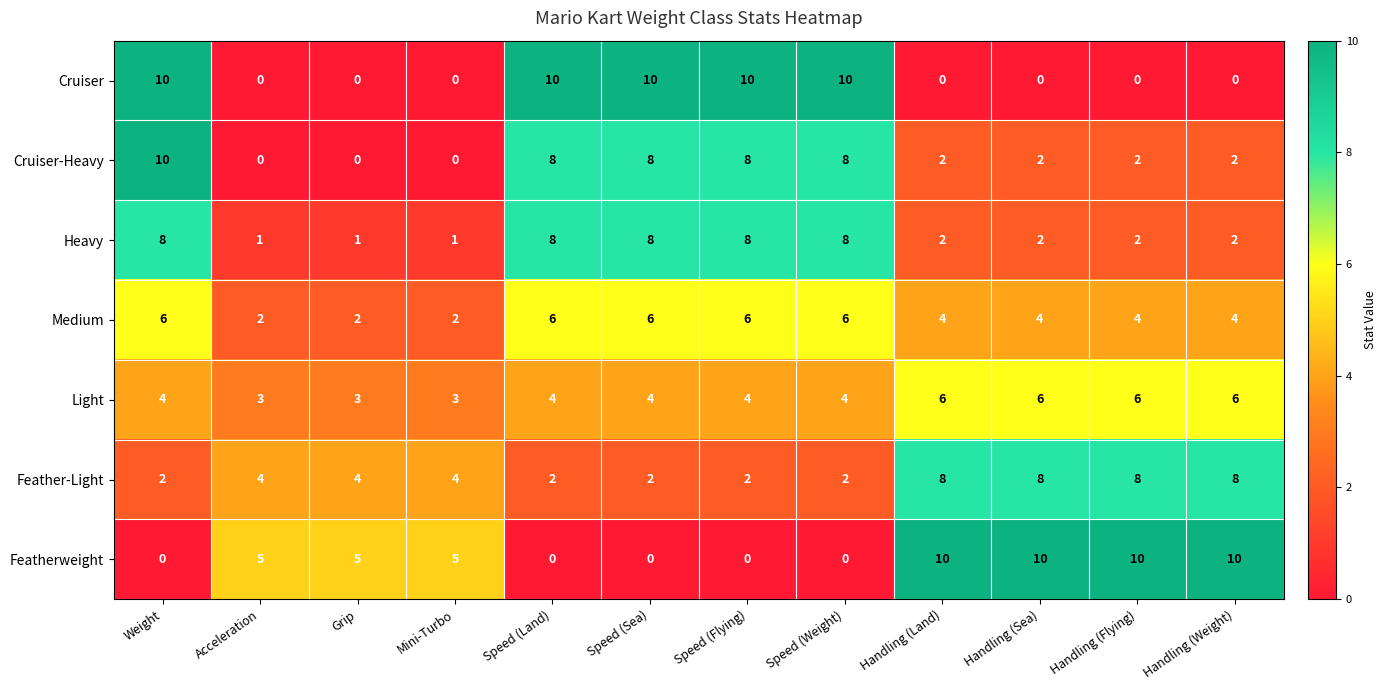

At which category is the sum across all series the highest?

Weight